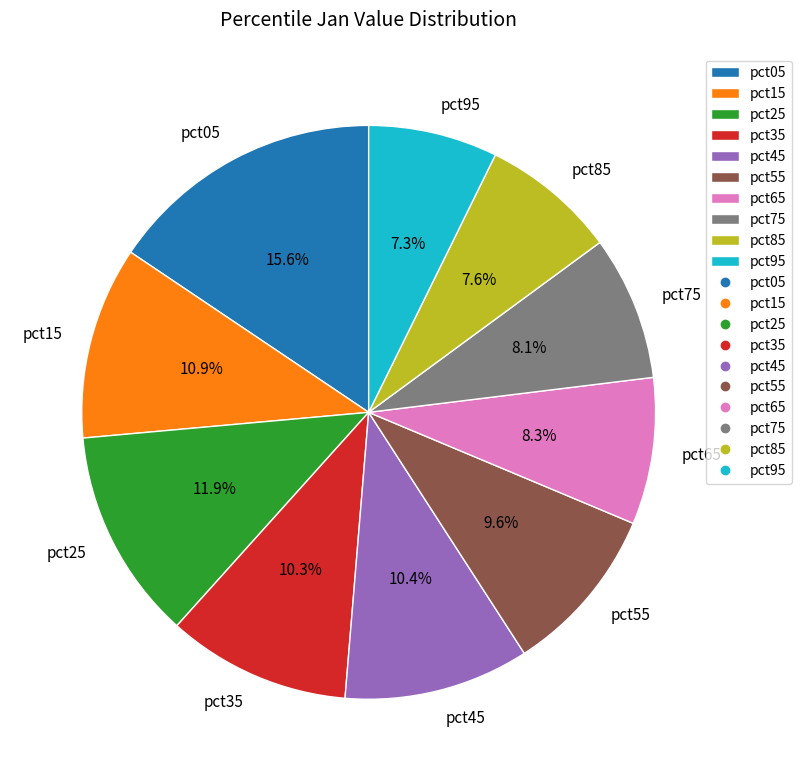

Does any single category account for the majority?

No